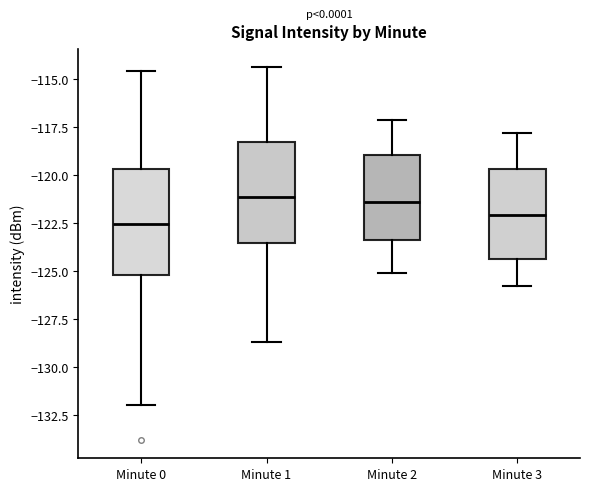

Reading left to right, read every box against the y-axis: the position of its median line, the range the box covers, and the ends of its whiskers. The values are not printed on the chart, so give them approximately, as read against the axis.

Minute 0: median -122.5, box -125.0 to -119.5, whiskers -132.0 to -114.5
Minute 1: median -121.0, box -123.5 to -118.5, whiskers -128.5 to -114.5
Minute 2: median -121.5, box -123.5 to -119.0, whiskers -125.0 to -117.0
Minute 3: median -122.0, box -124.5 to -119.5, whiskers -126.0 to -118.0